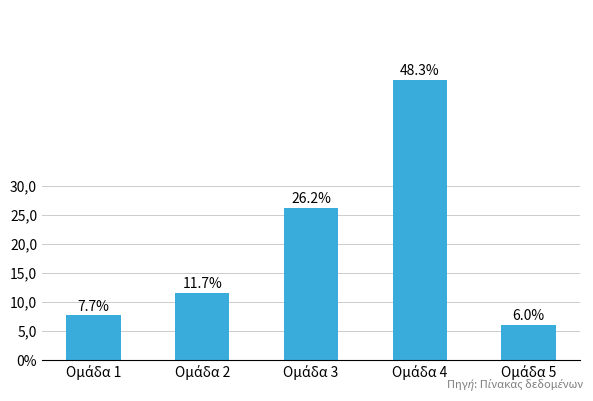

Are the bars horizontal?

No